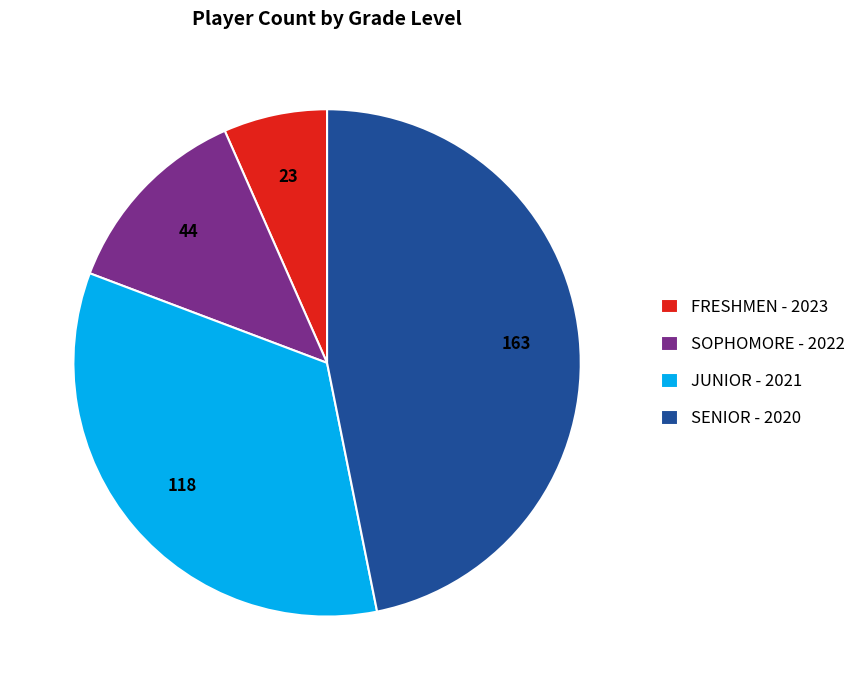

Is SENIOR - 2020 the majority of the pie?

No